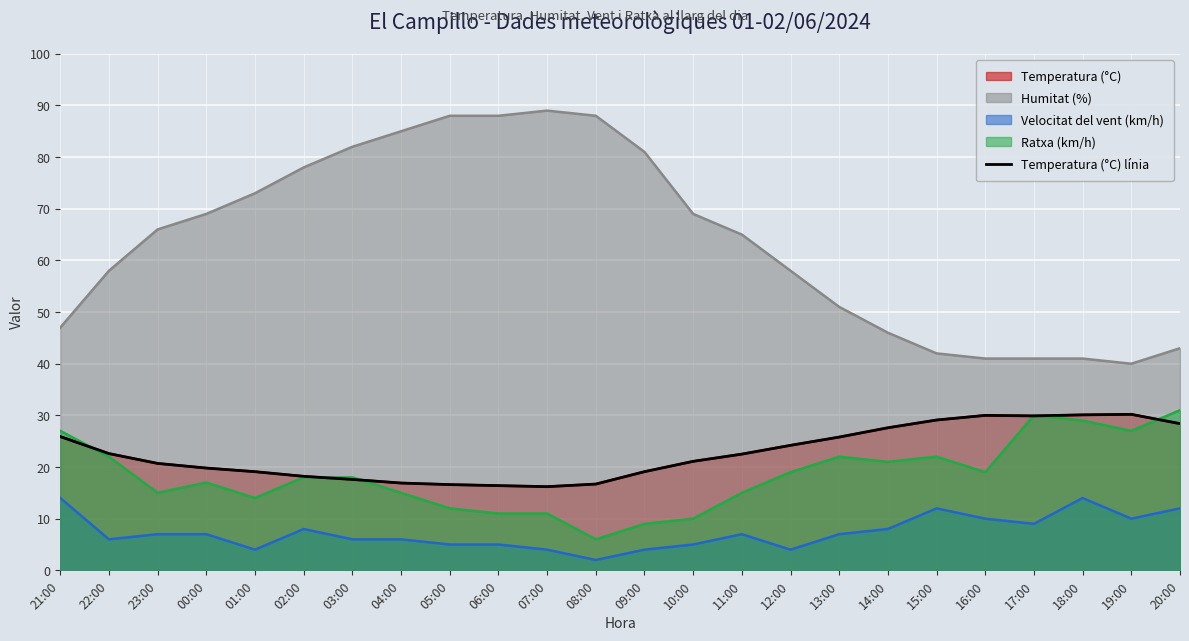

True or false: the data shows 48.7 at 17:00.

False